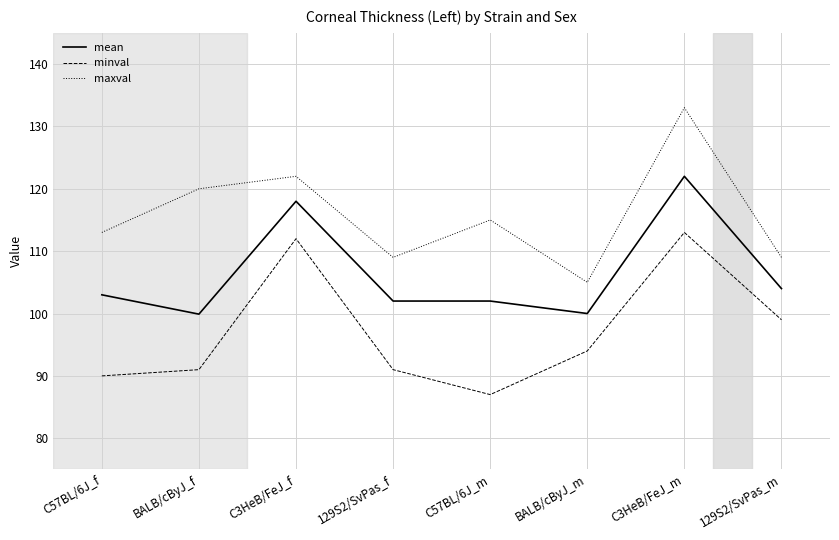

True or false: minval and maxval intersect in this chart.

False